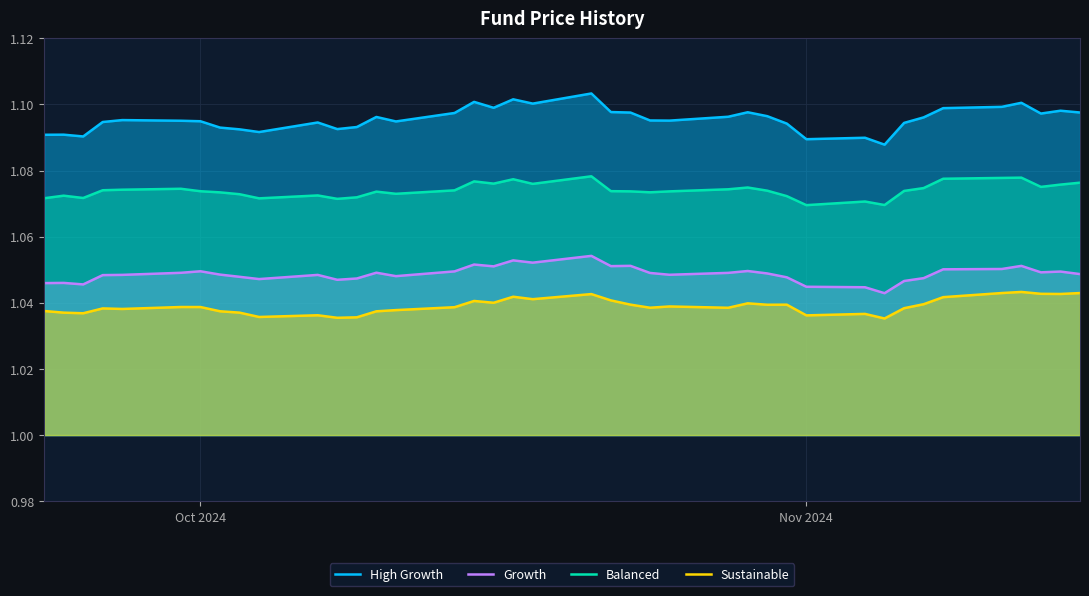

Rank the series by their maximum value, from highest to lowest.

High Growth, Balanced, Growth, Sustainable